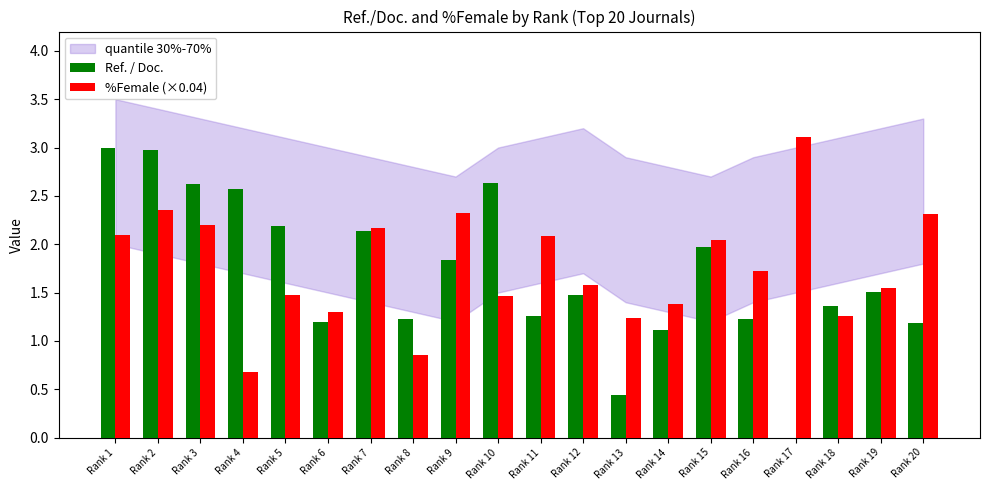

What value does the %Female (×0.04) series have at Rank 11?

2.1